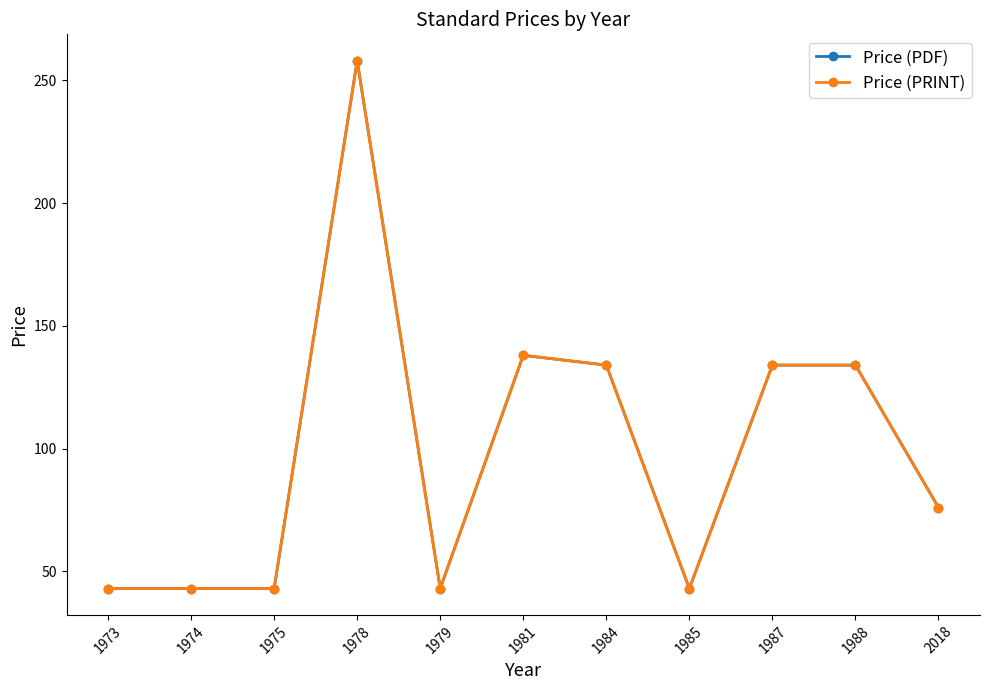

Does the chart have visible grid lines?

No